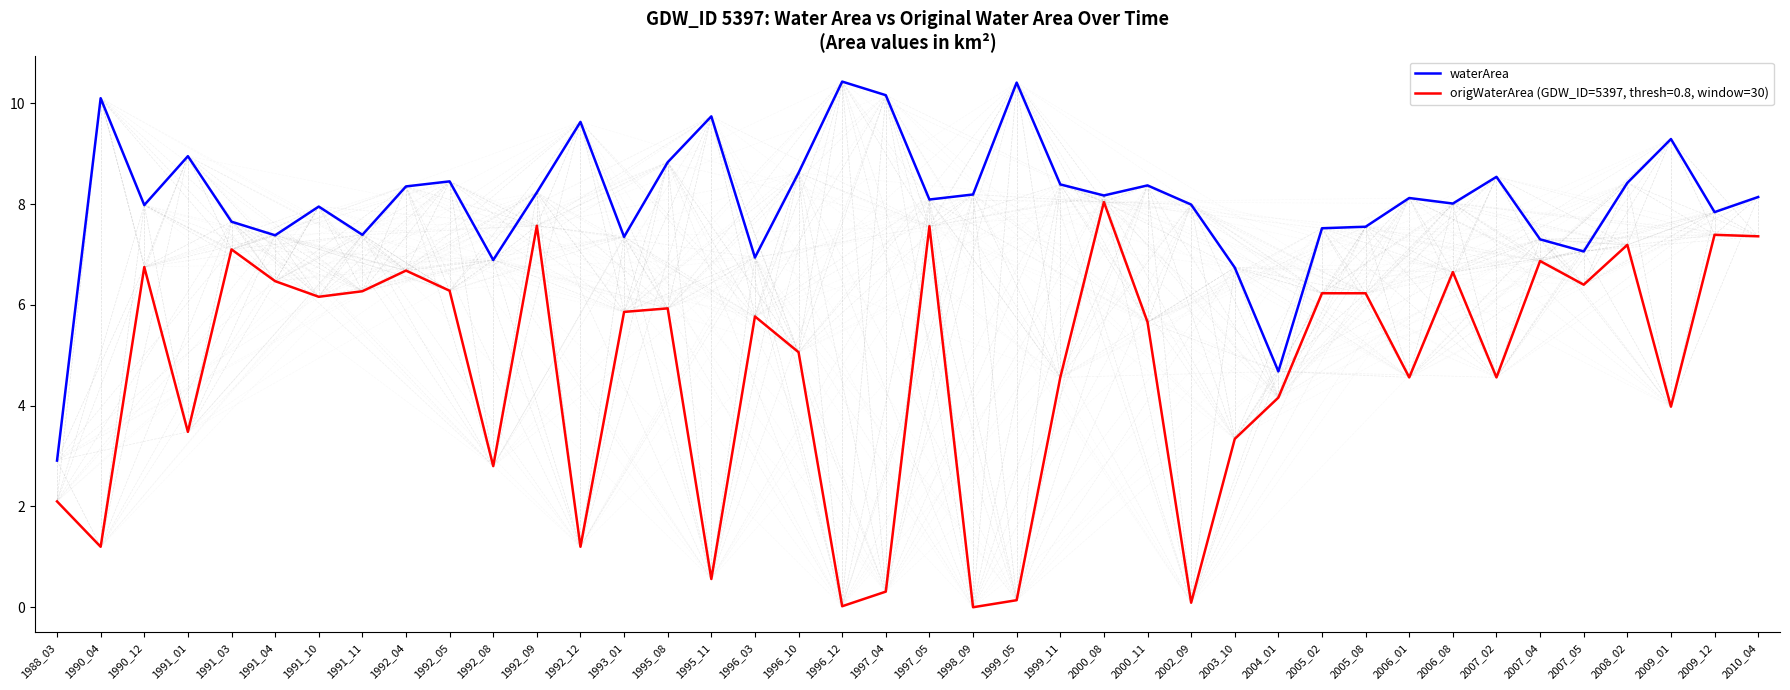

How many lines are shown in the chart?

2